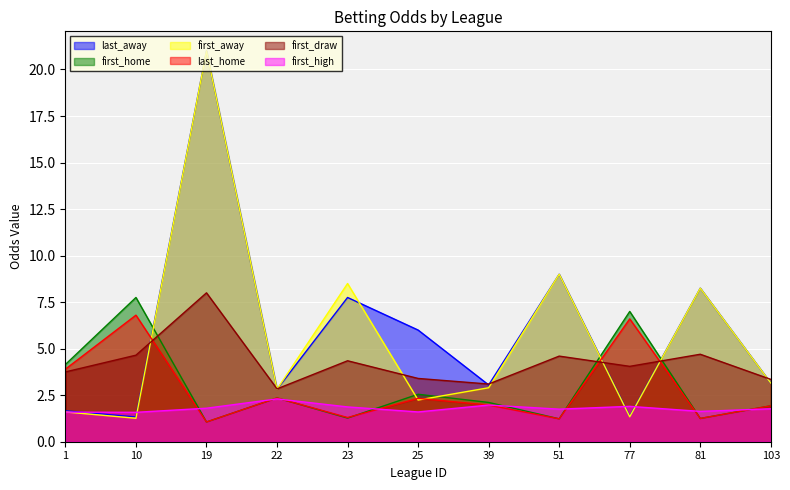

What is the sum of all first_away values?

62.1